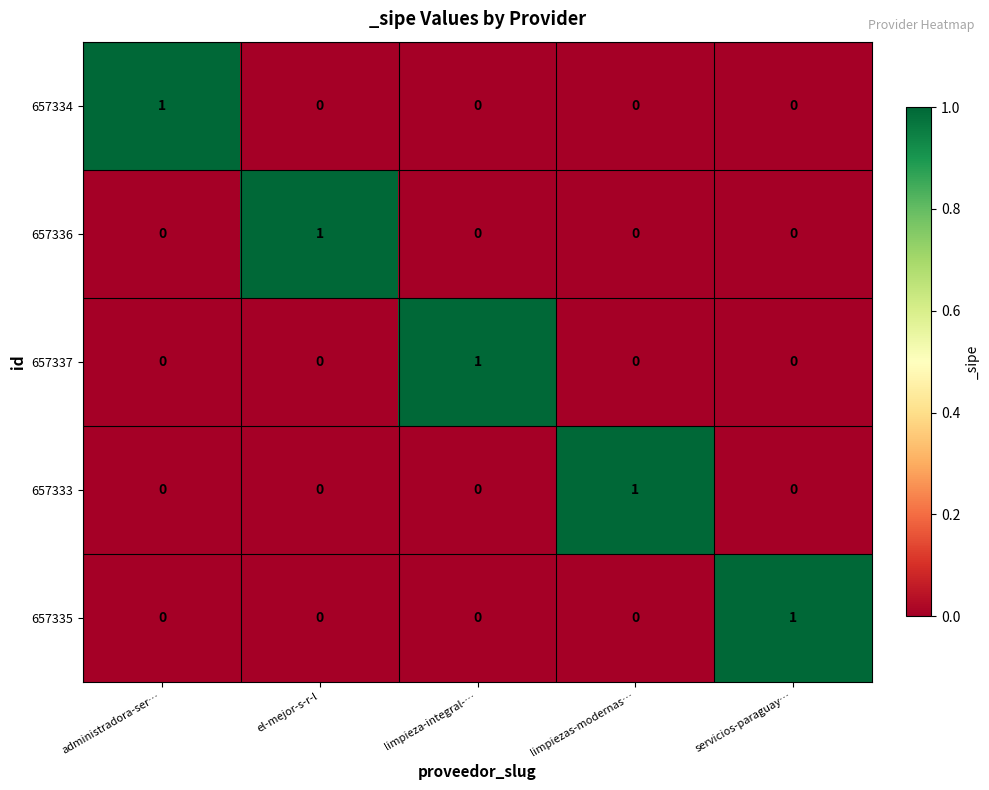

At how many categories does at least one series exceed 0?

5